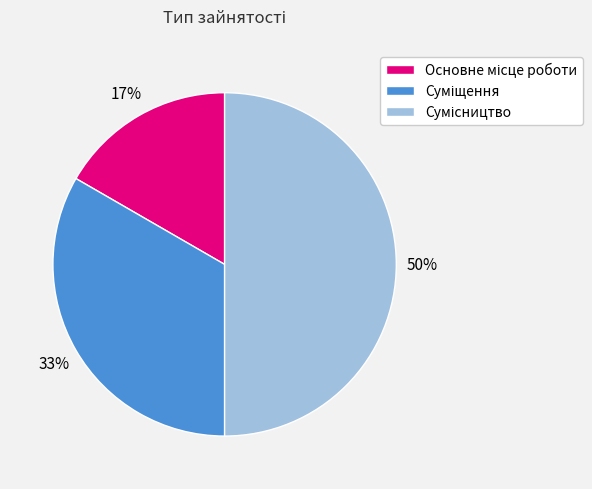

How many segments does this pie chart have?

3